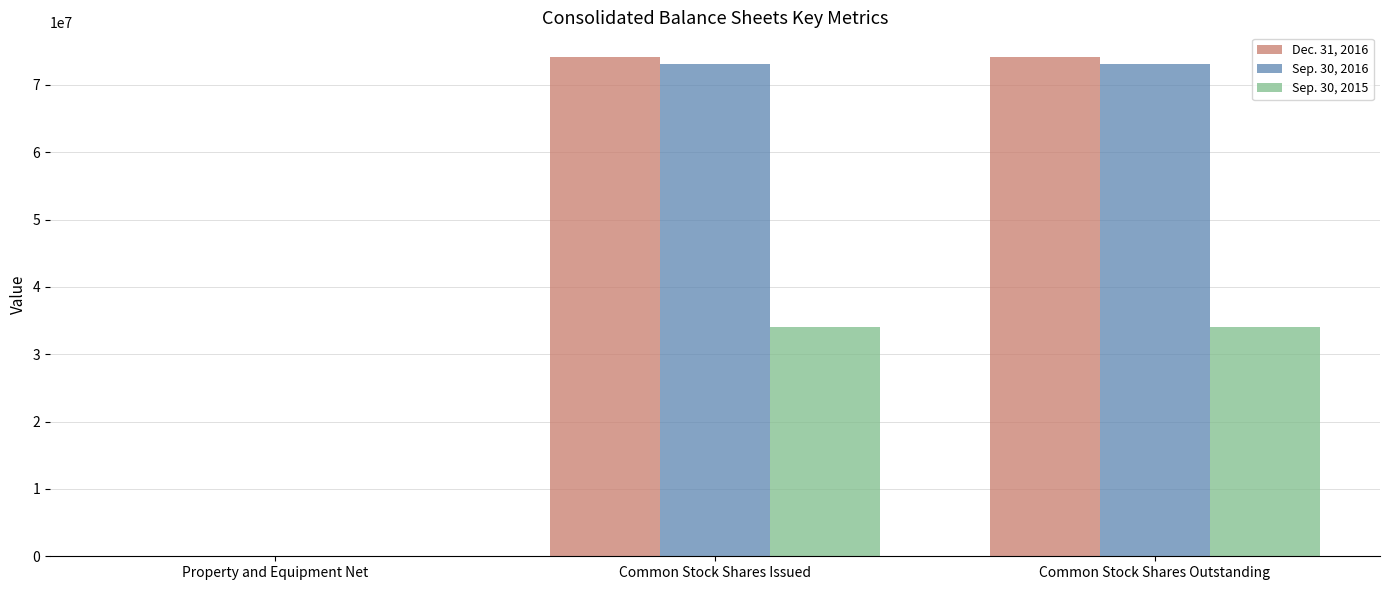

What is the difference between the Dec. 31, 2016 values at Common Stock Shares Outstanding and Property and Equipment Net?

74107608